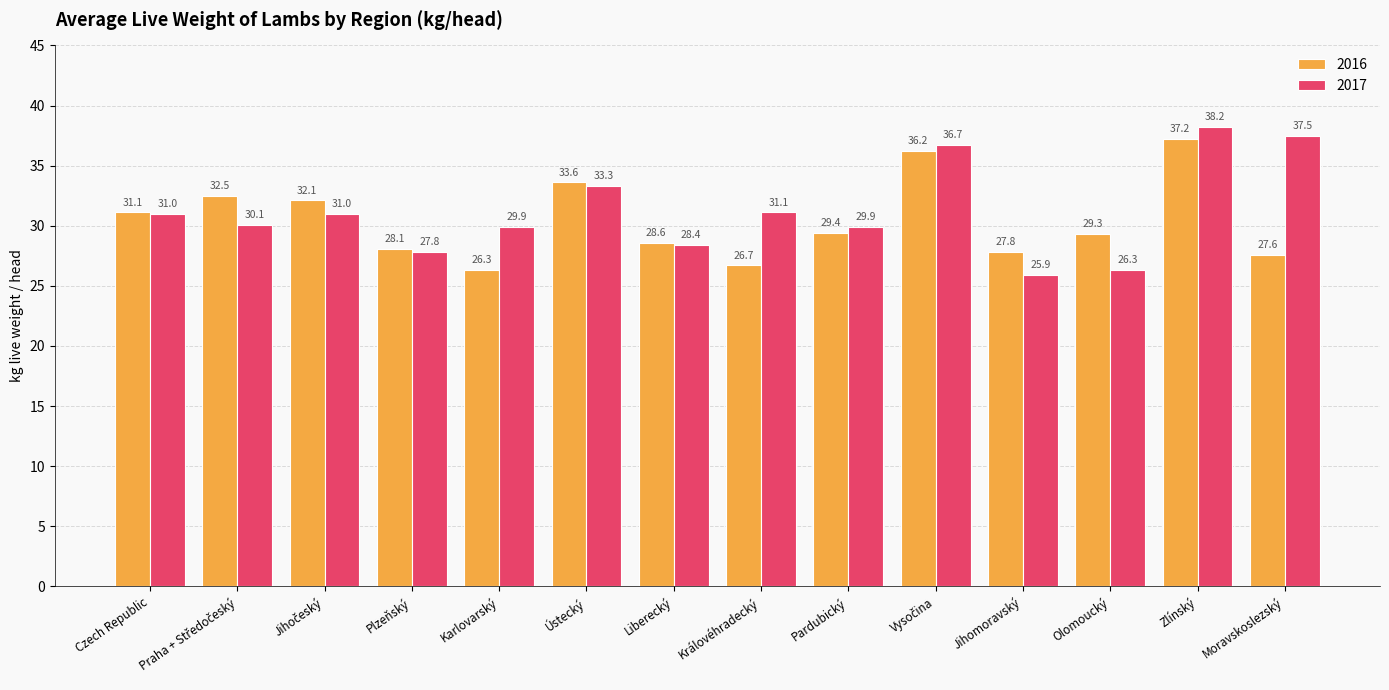

Does the chart contain stacked bars?

No